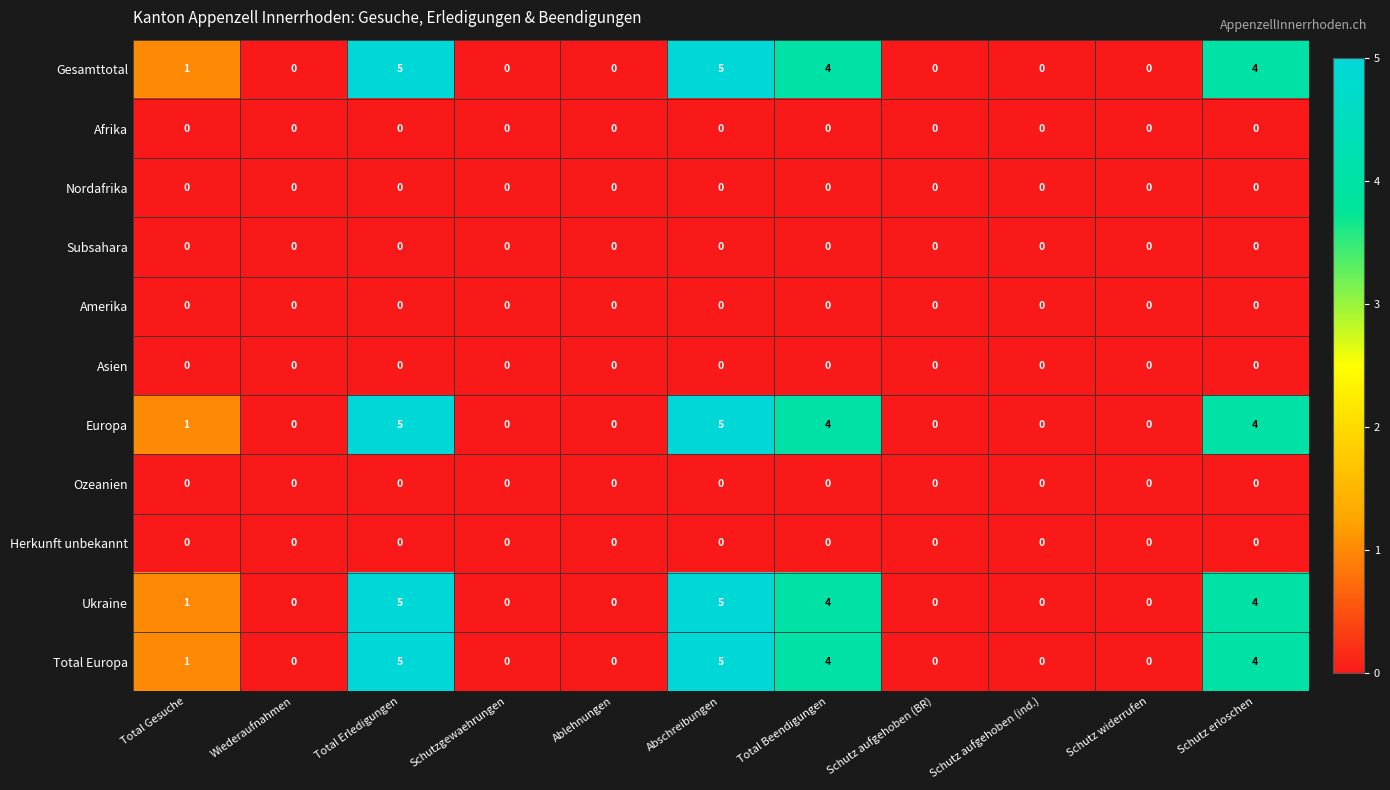

How many Europa values are between 0 and 4?

9